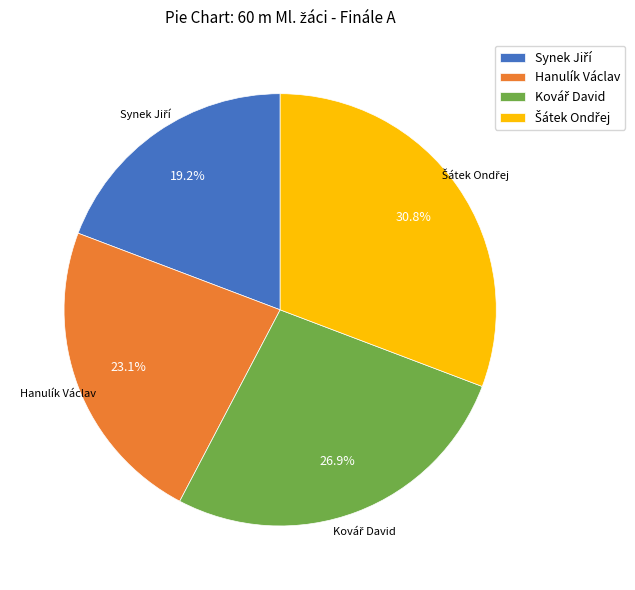

To the nearest percent, what is the difference between the largest and smallest slice percentages?

12%